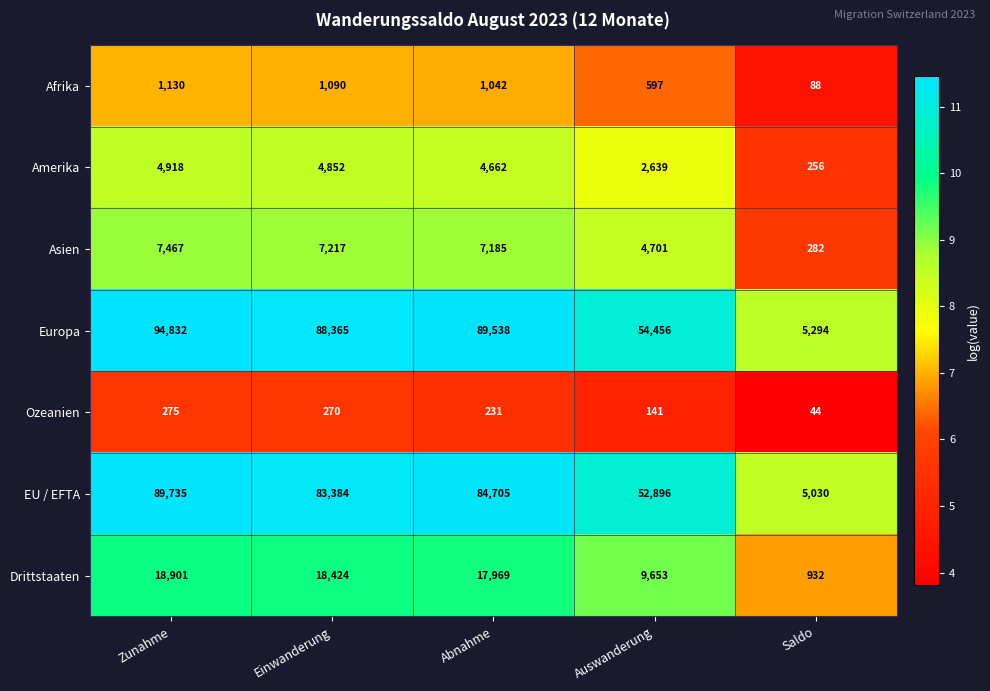

What value does the EU / EFTA series have at Auswanderung?

52896